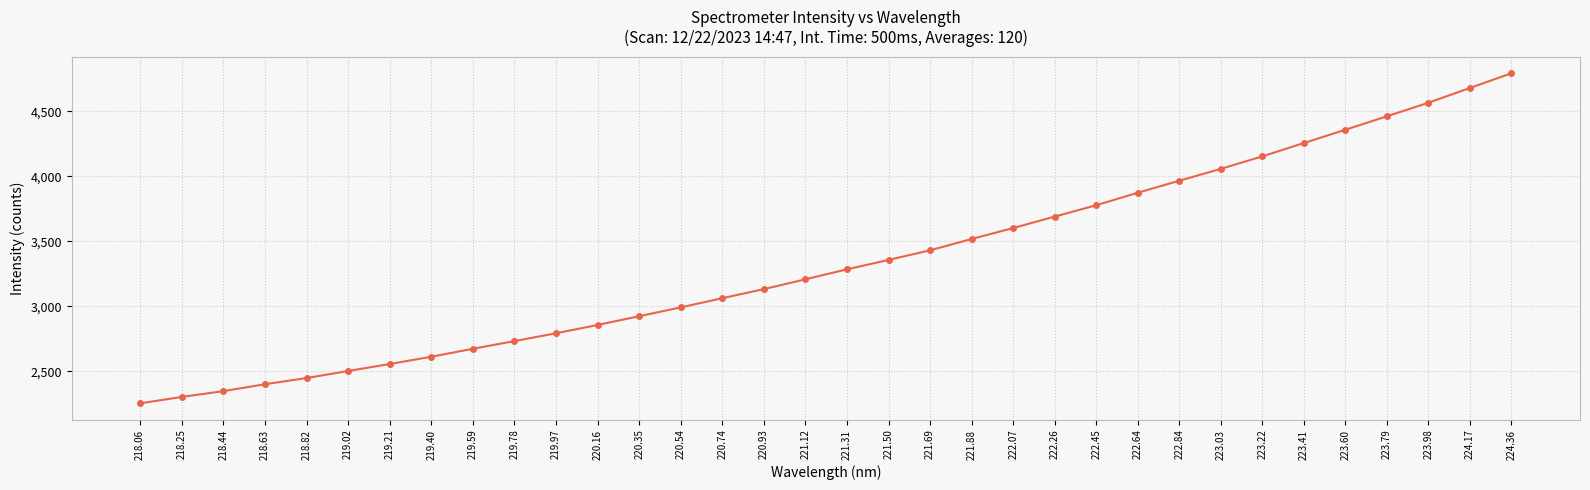

What position from the right is 220.74?

20